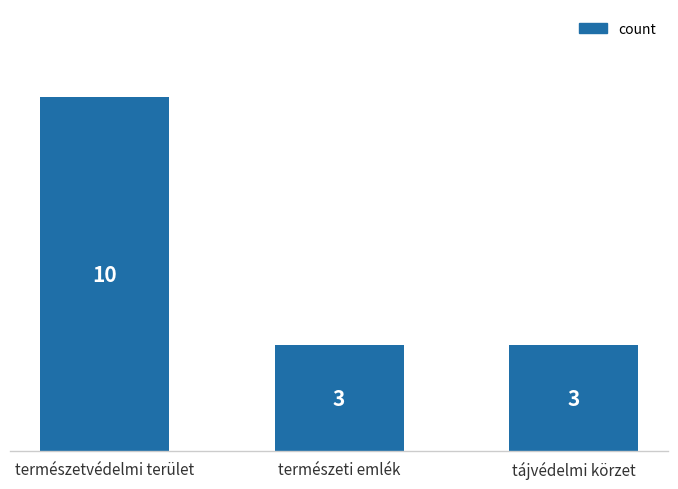

What is the minimum value shown in the chart?

3